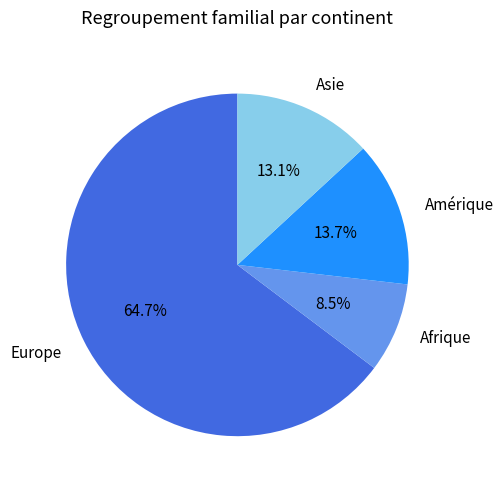

Is there any slice that represents more than half of the pie?

Yes